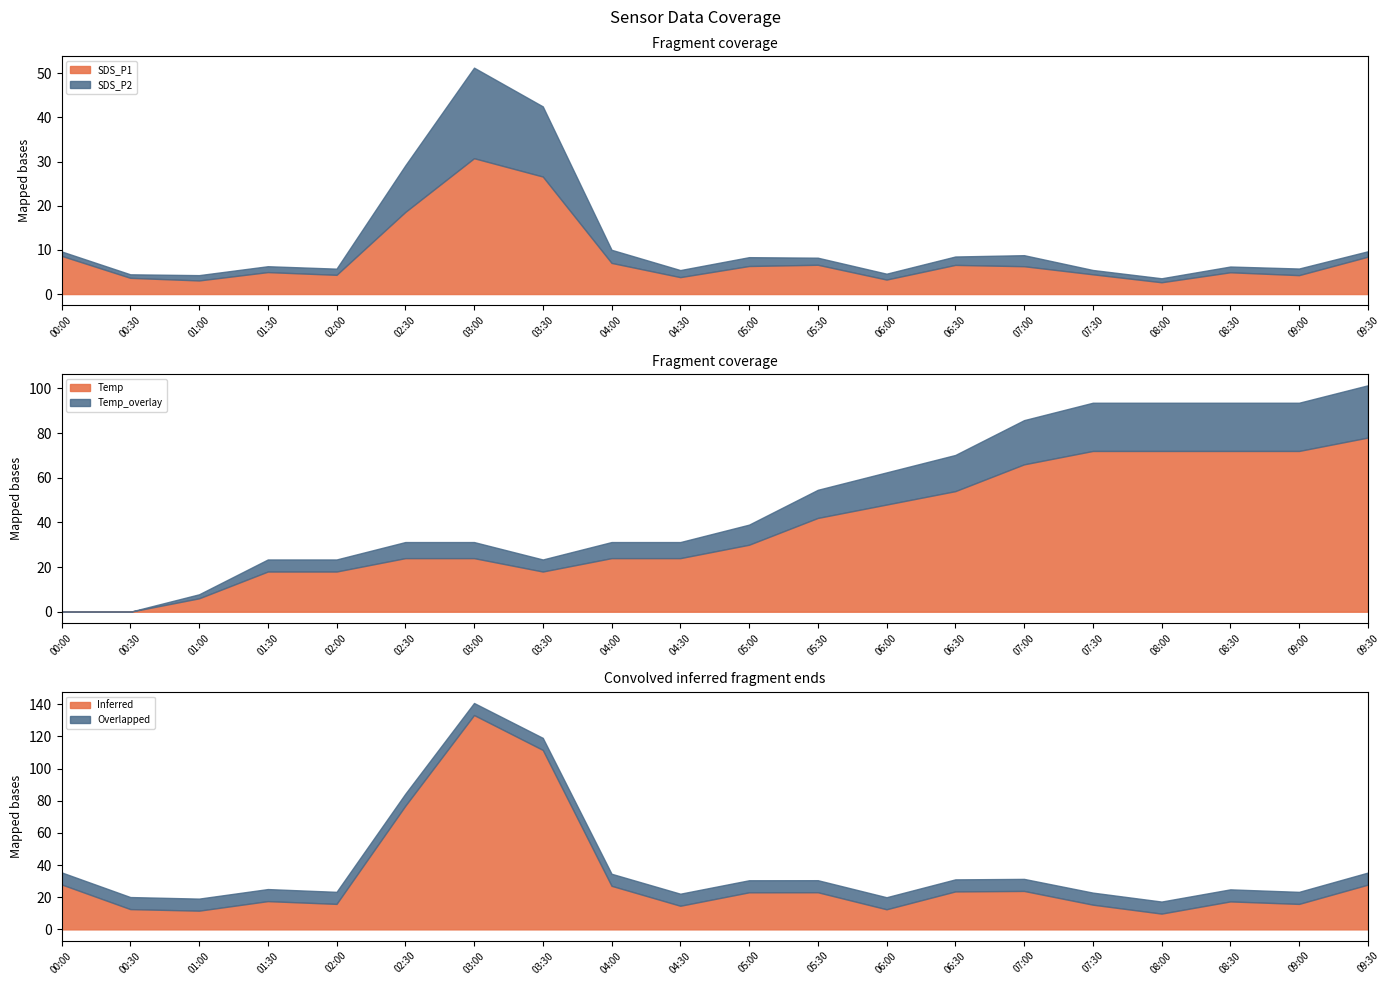

True or false: Temp has more than 0 interior local peaks.

False